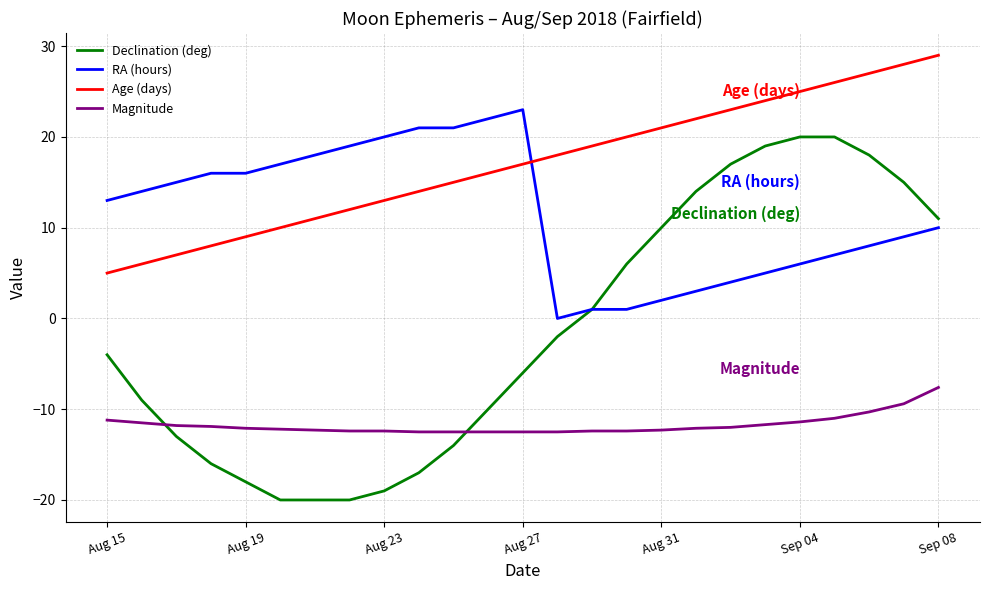

List the series in order of their overall mean, highest first.

Age (days), RA (hours), Declination (deg), Magnitude